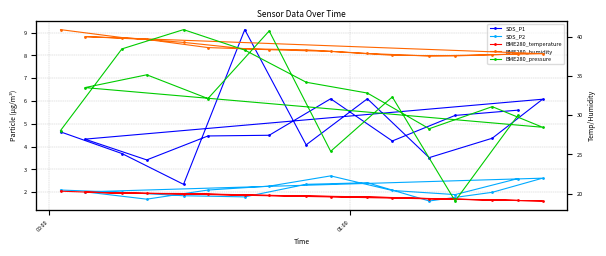

Rank the series by their maximum value, from highest to lowest.

BME280_pressure, BME280_humidity, BME280_temperature, SDS_P1, SDS_P2